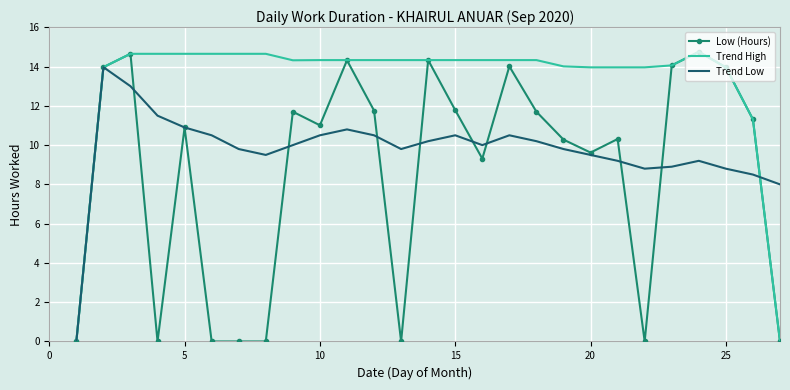

What is the maximum value shown in the chart?

14.8